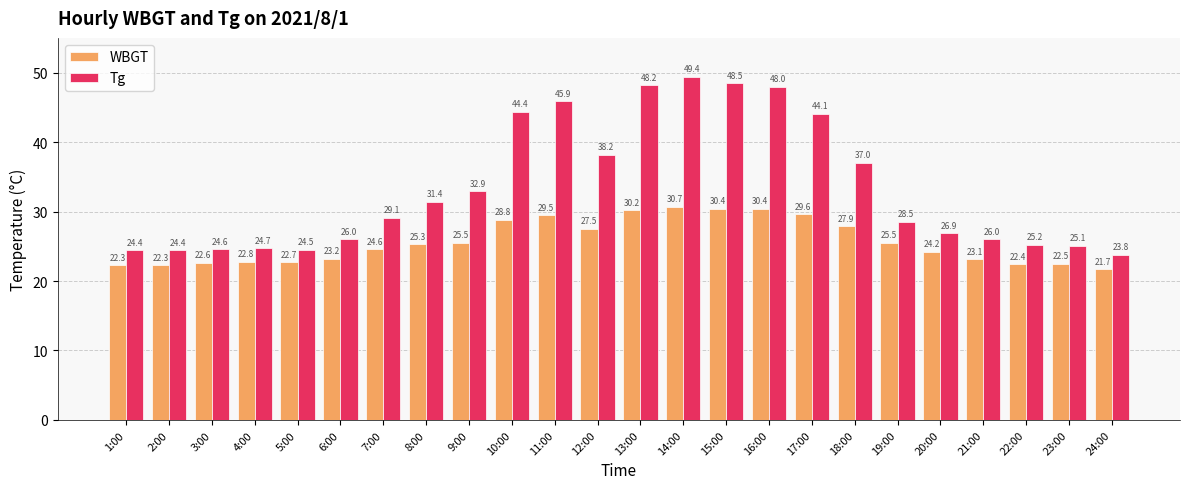

What is the maximum value for WBGT?

30.7